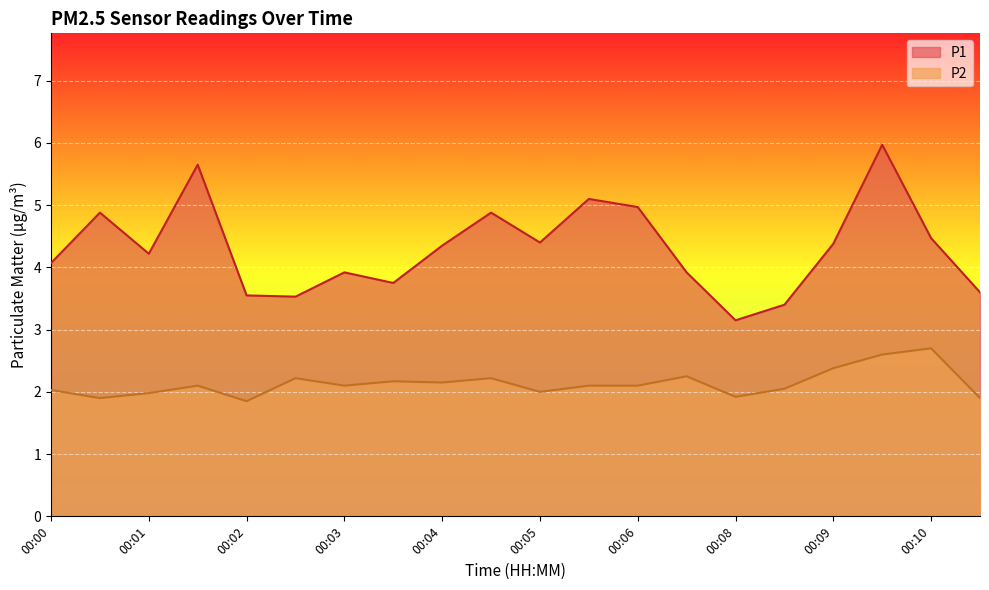

What is the maximum value shown in the chart?

6.0